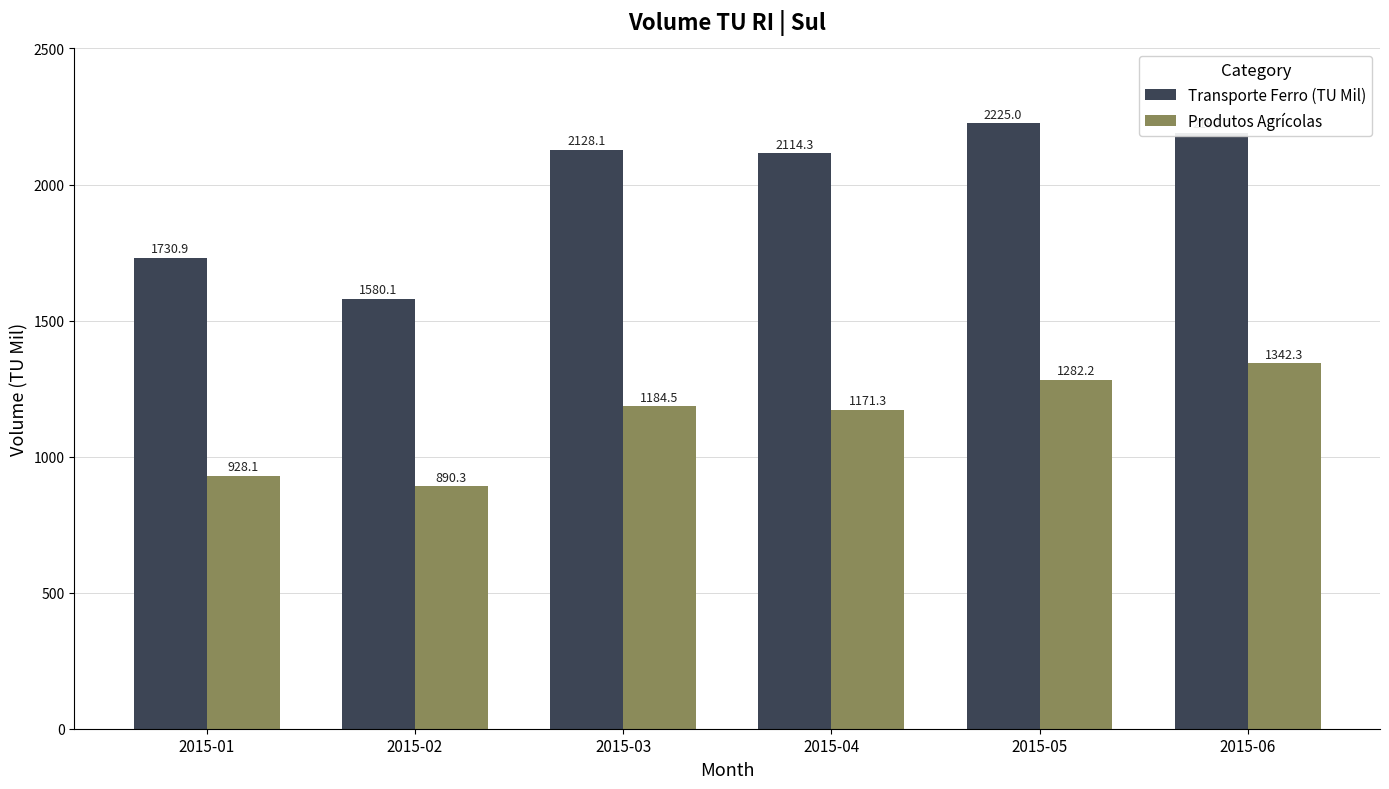

At which label is Transporte Ferro (TU Mil) closest to 1902?

2015-01